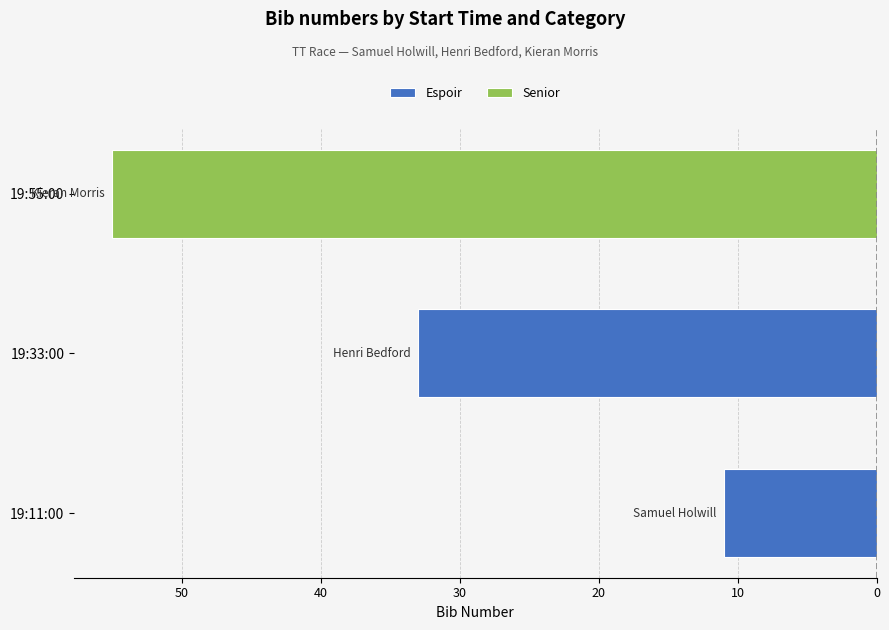

How many categories are shown in the chart?

3